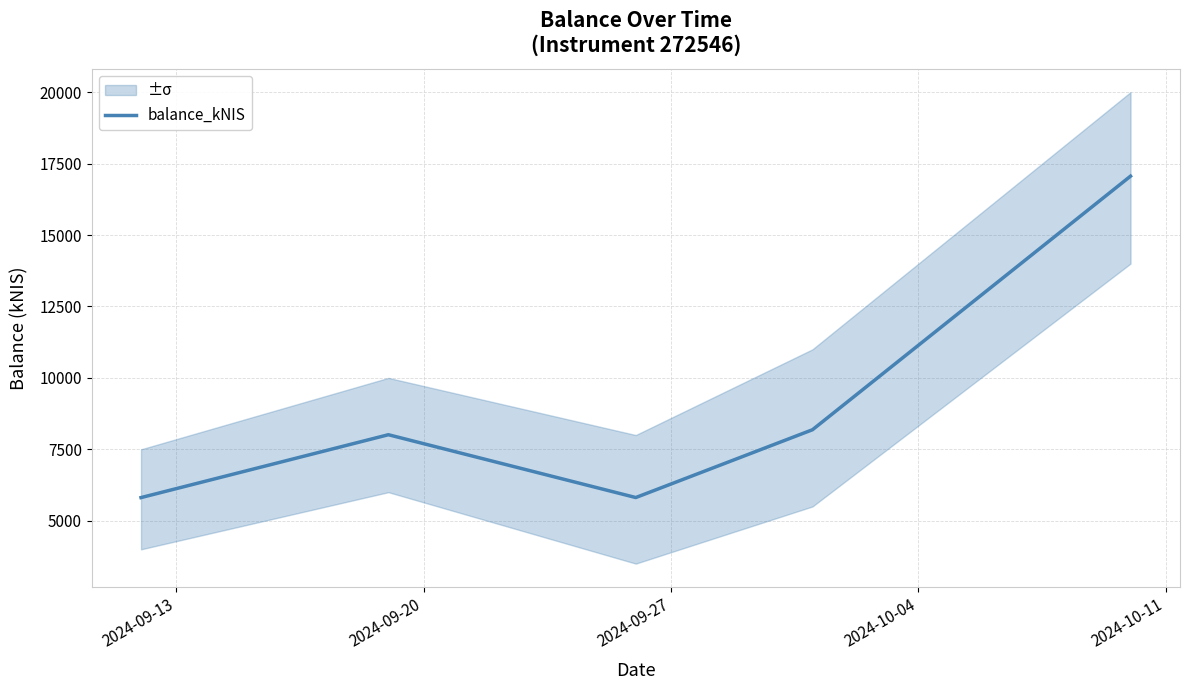

Does the chart display data point markers on the line(s)?

No